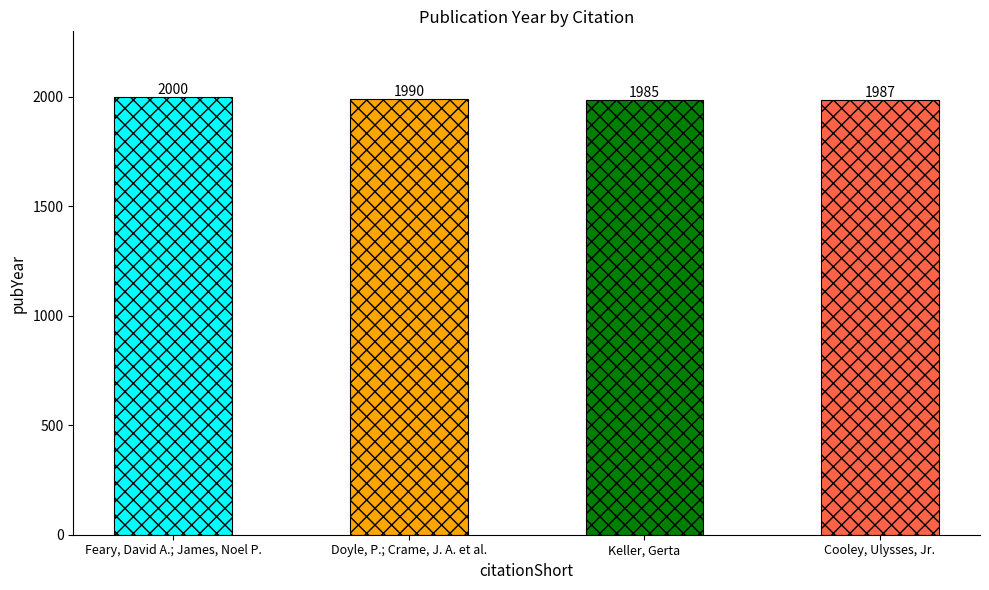

Reading left to right, extract all data points from this chart.

Feary, David A.; James, Noel P.=2000	Doyle, P.; Crame, J. A. et al.=1990	Keller, Gerta=1985	Cooley, Ulysses, Jr.=1987